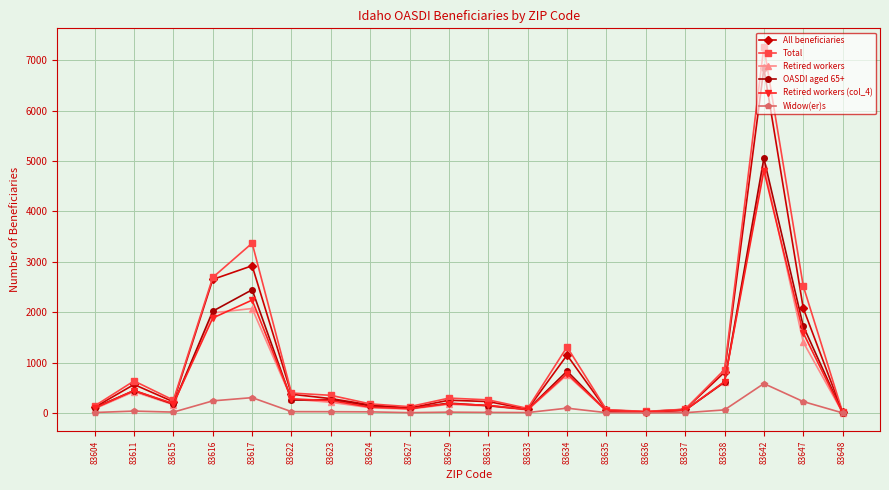

Does the chart display data point markers on the line(s)?

Yes